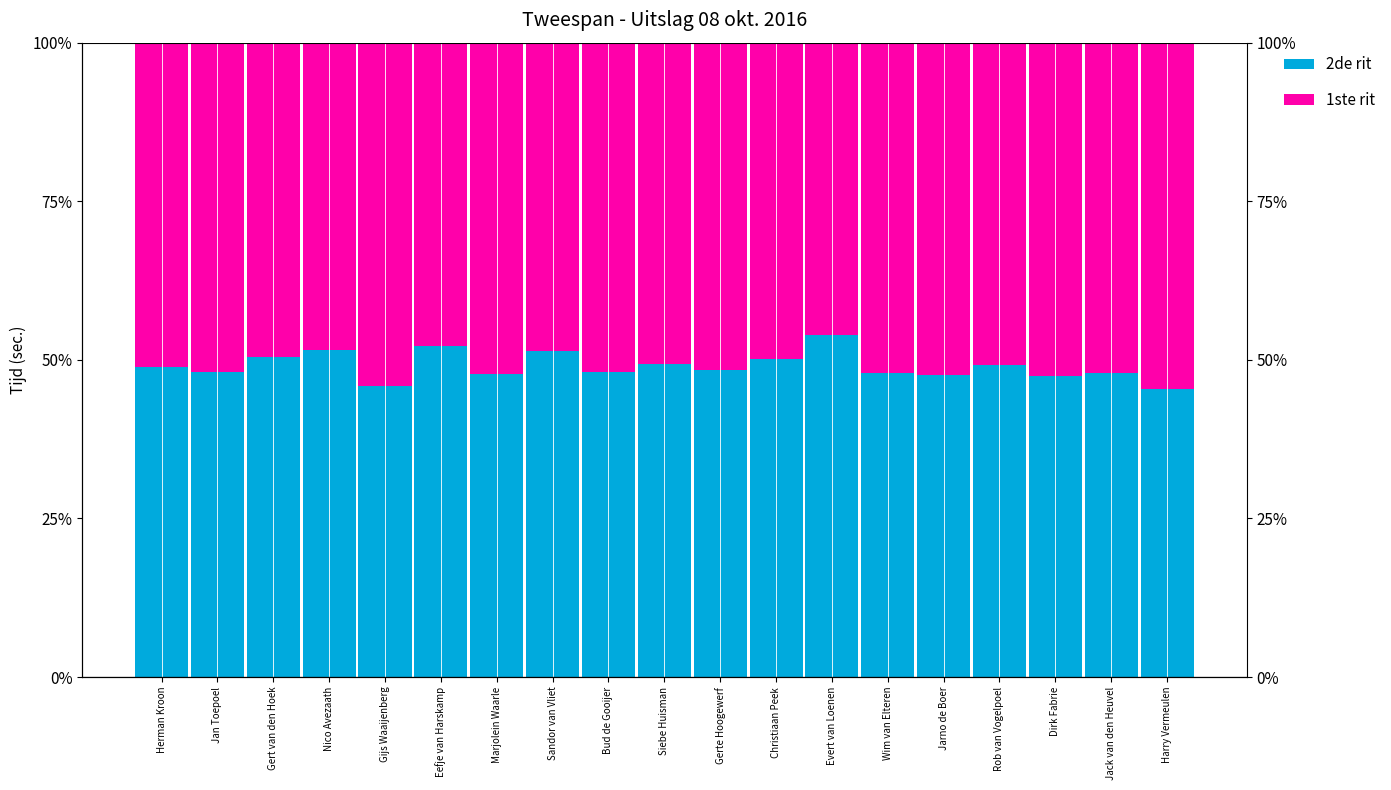

Rank the series at Dirk Fabrie from highest to lowest value.

1ste rit, 2de rit